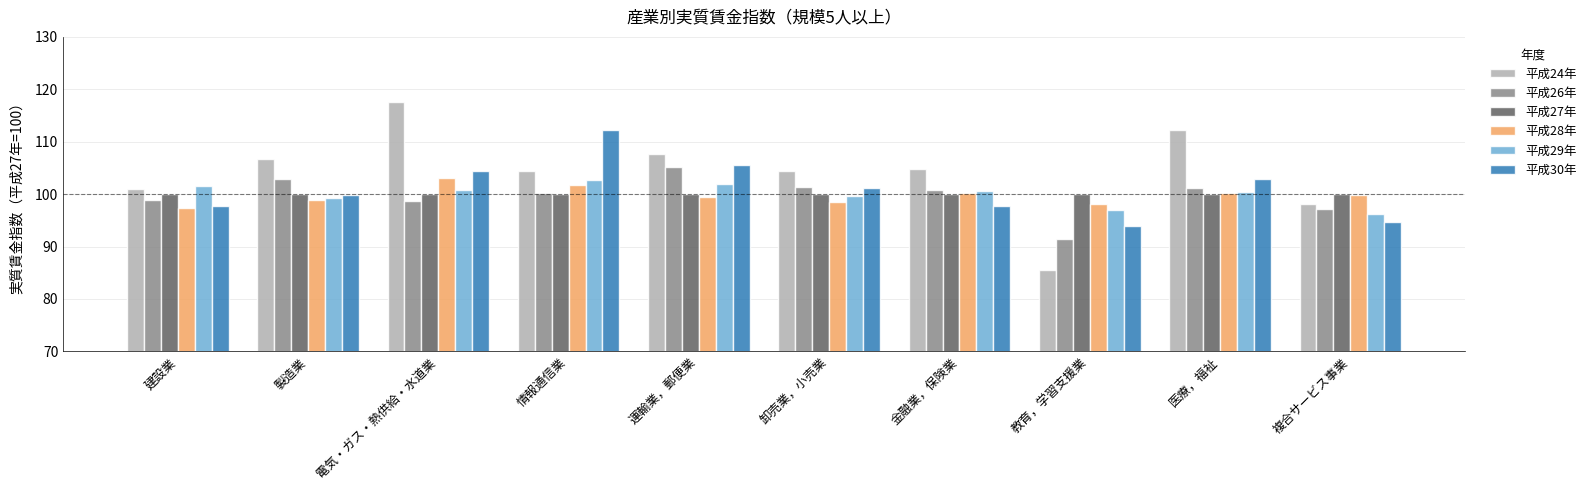

What is the average value of the 平成24年 series?

104.3